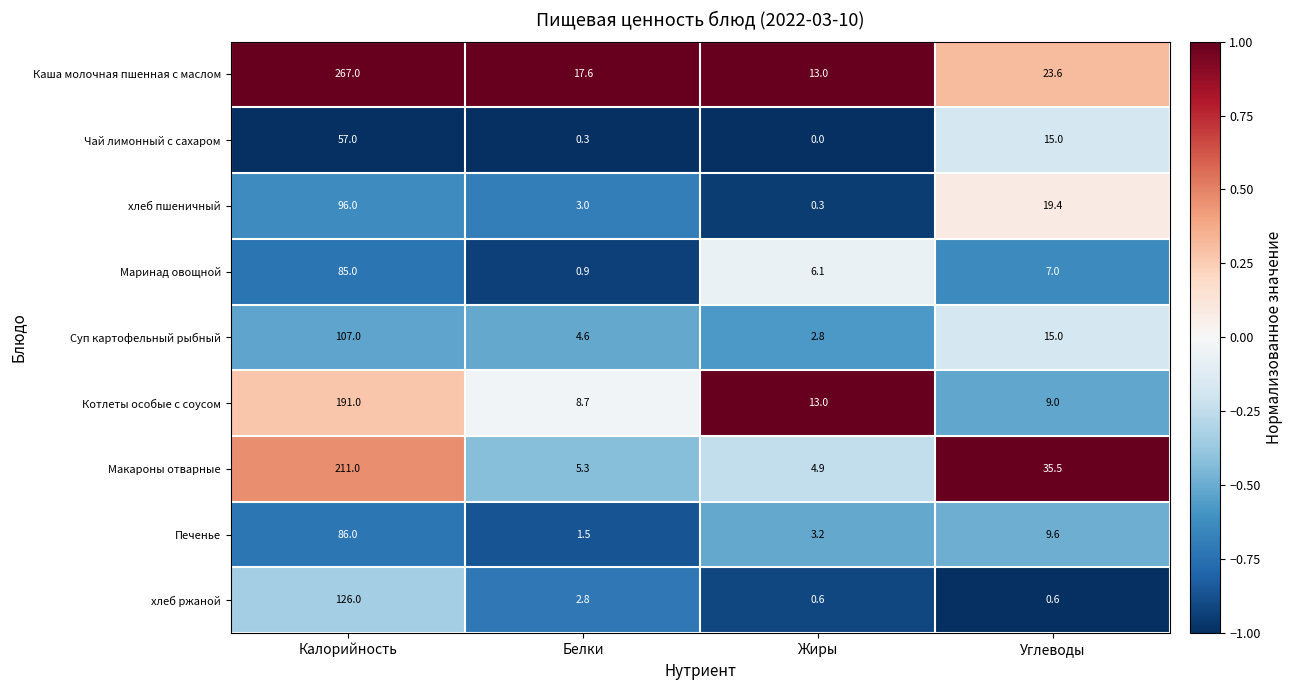

How many data points does each series have?

4